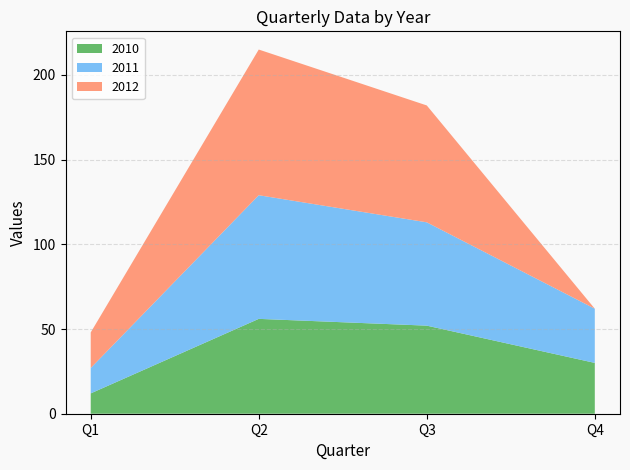

Reading left to right, extract all data points from this chart.

2010: Q1=12	Q2=56	Q3=52	Q4=30
2011: Q1=15	Q2=73	Q3=61	Q4=32
2012: Q1=21	Q2=86	Q3=69	Q4=0